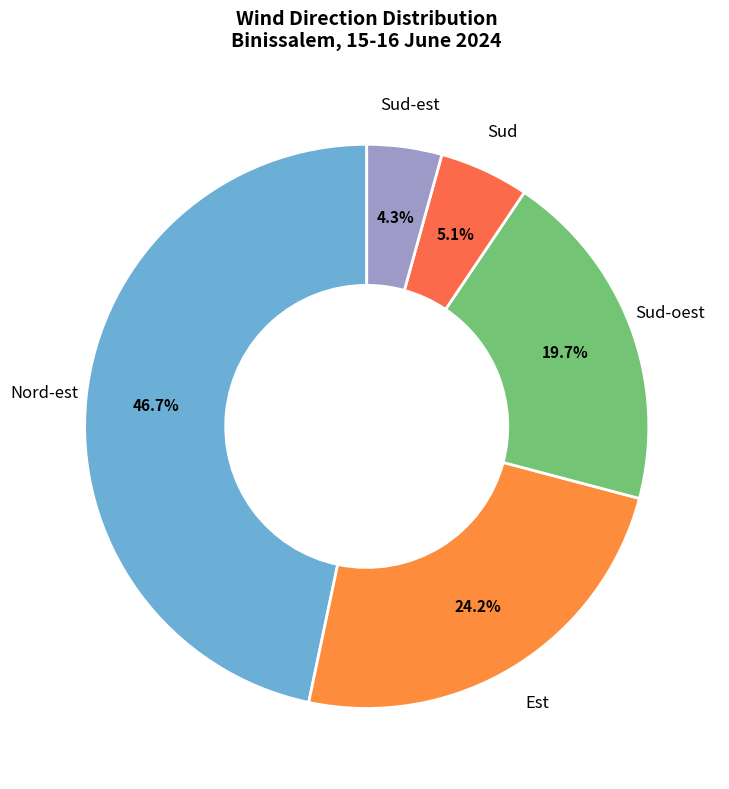

Rank the categories by value from highest to lowest.

Nord-est, Est, Sud-oest, Sud, Sud-est